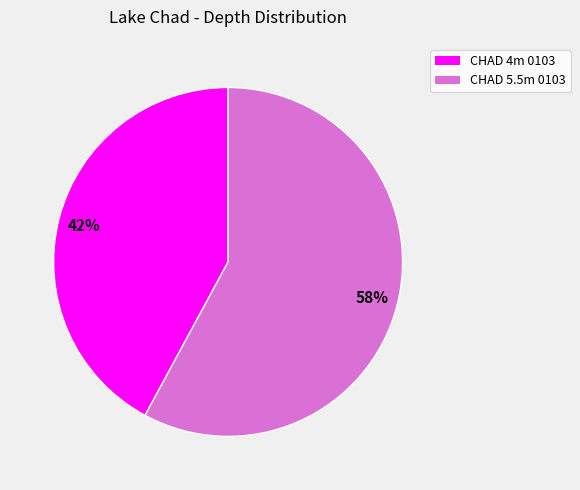

Between CHAD 5.5m 0103 and CHAD 4m 0103, which is larger?

CHAD 5.5m 0103